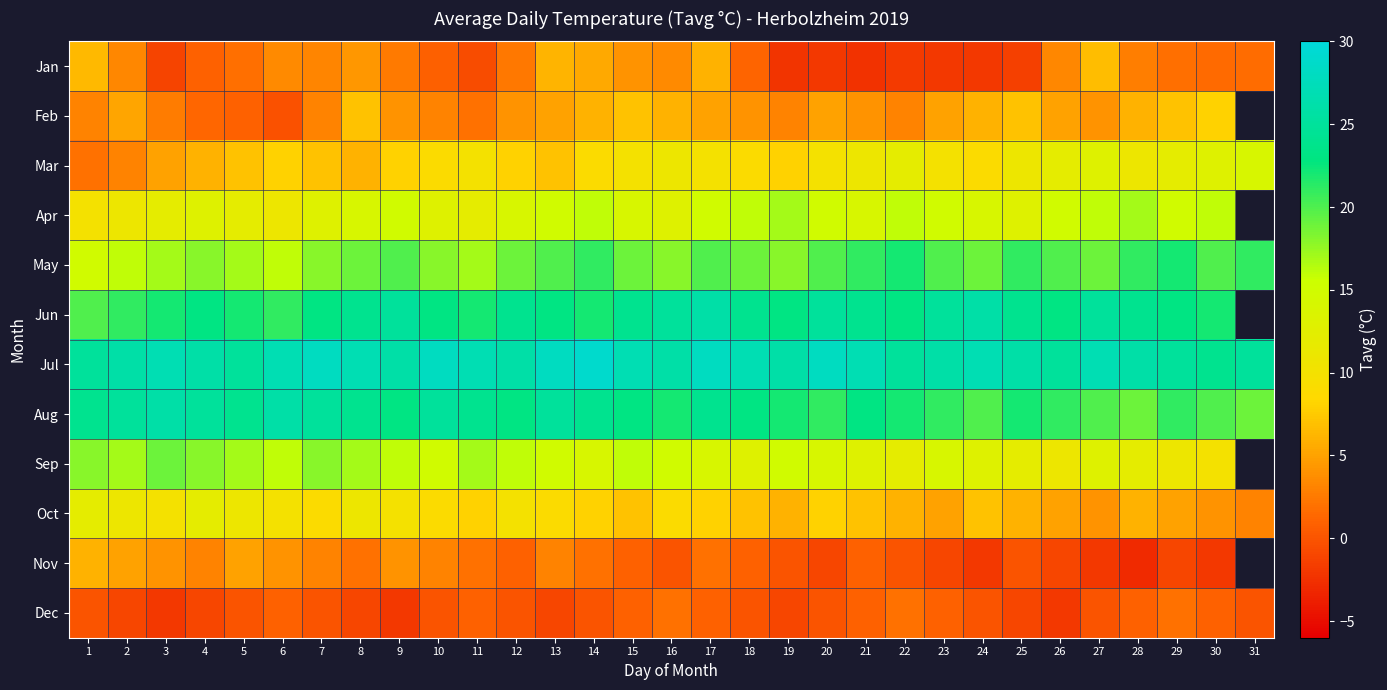

The value of Jan at 4 is 1.0. True or false?

True